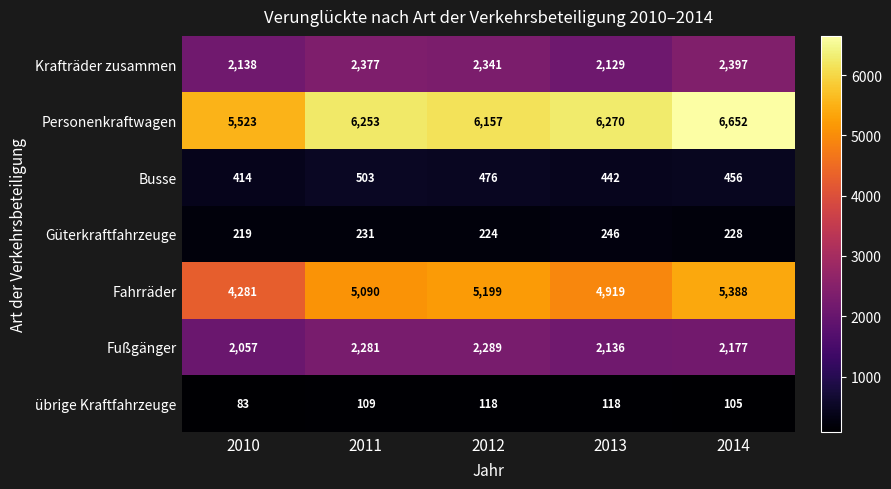

Rank the series by their maximum value, from highest to lowest.

Personenkraftwagen, Fahrräder, Krafträder zusammen, Fußgänger, Busse, Güterkraftfahrzeuge, übrige Kraftfahrzeuge